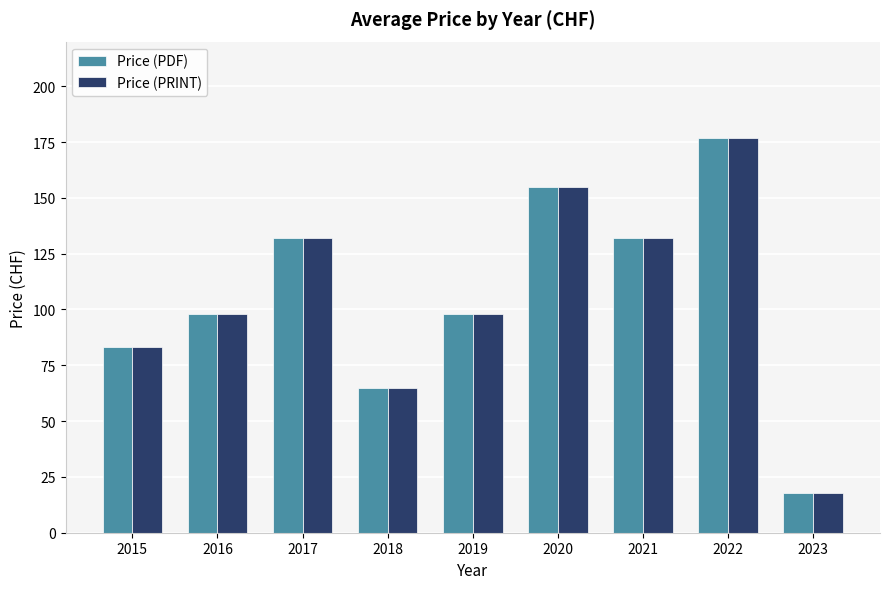

How many bars are there in each group?

2